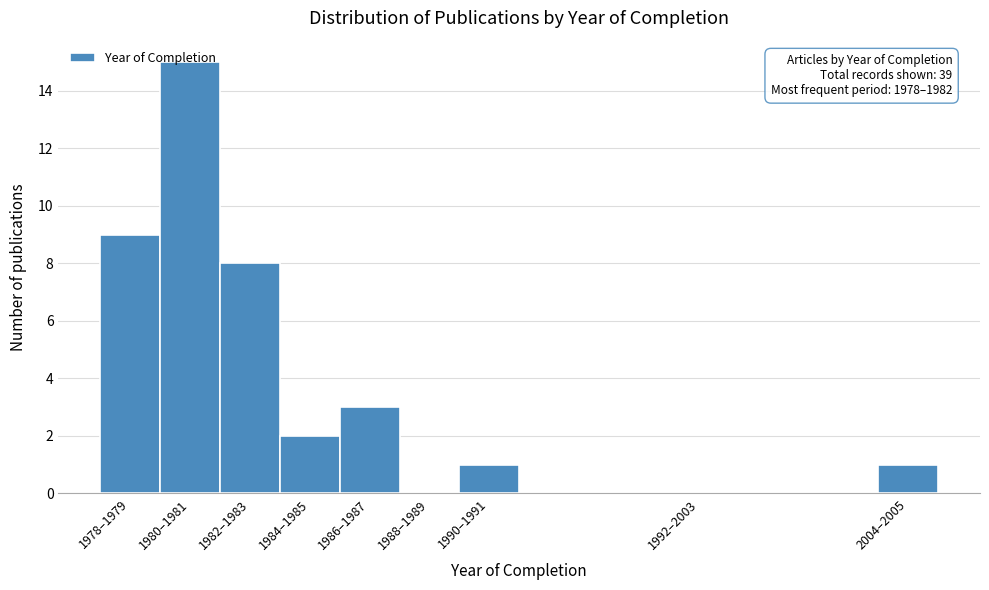

True or false: the data shows 15 at 1980–1981.

True